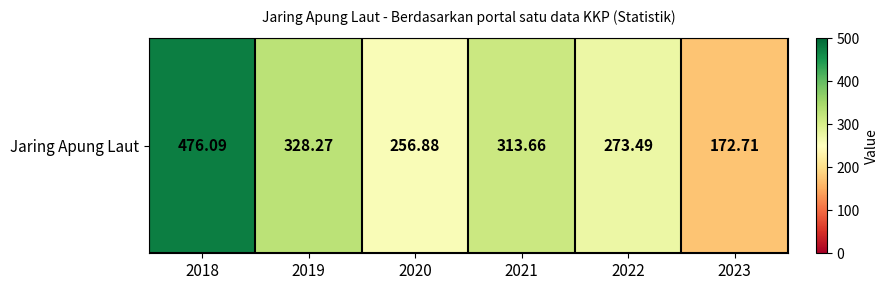

At which category does the chart reach its peak across all series?

2018